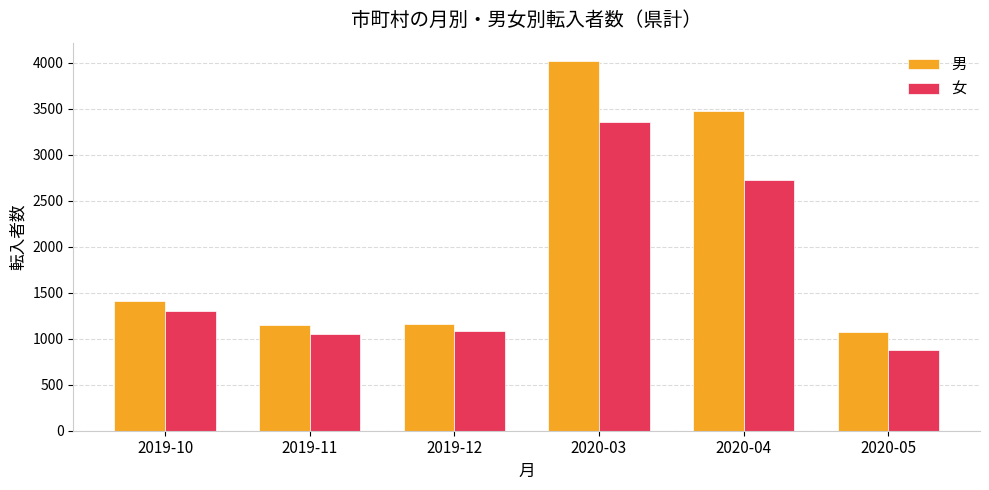

What is the label of the 6th bar from the right?

2019-10